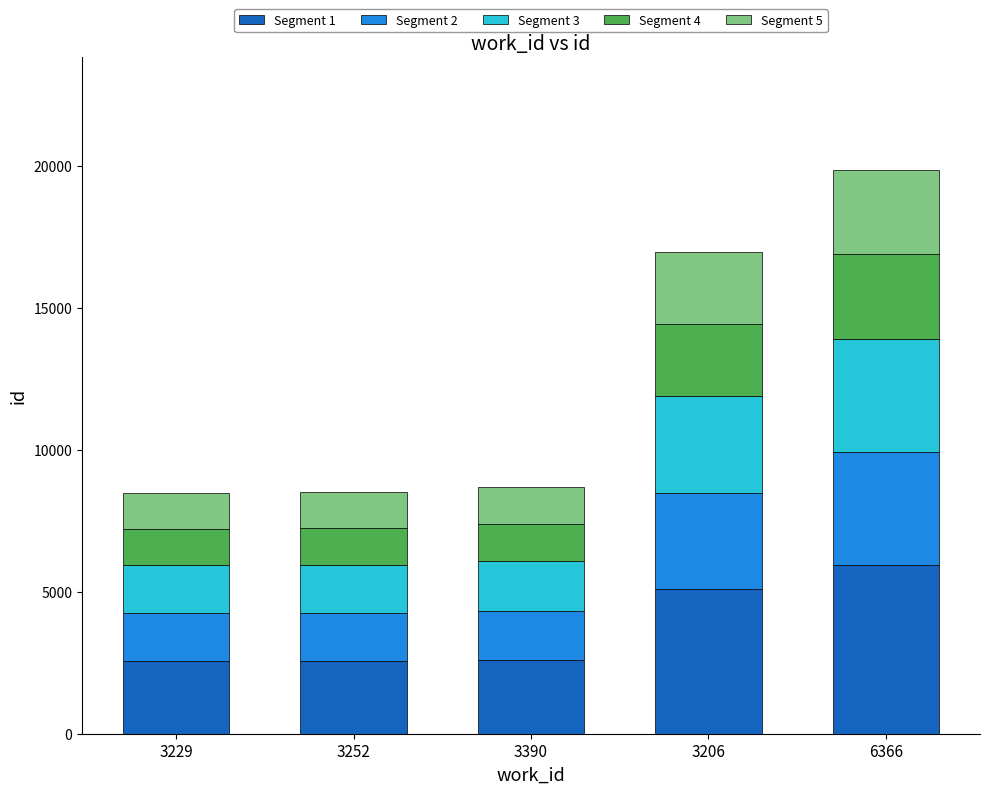

What is the sum of all Segment 1 values?

18747.9